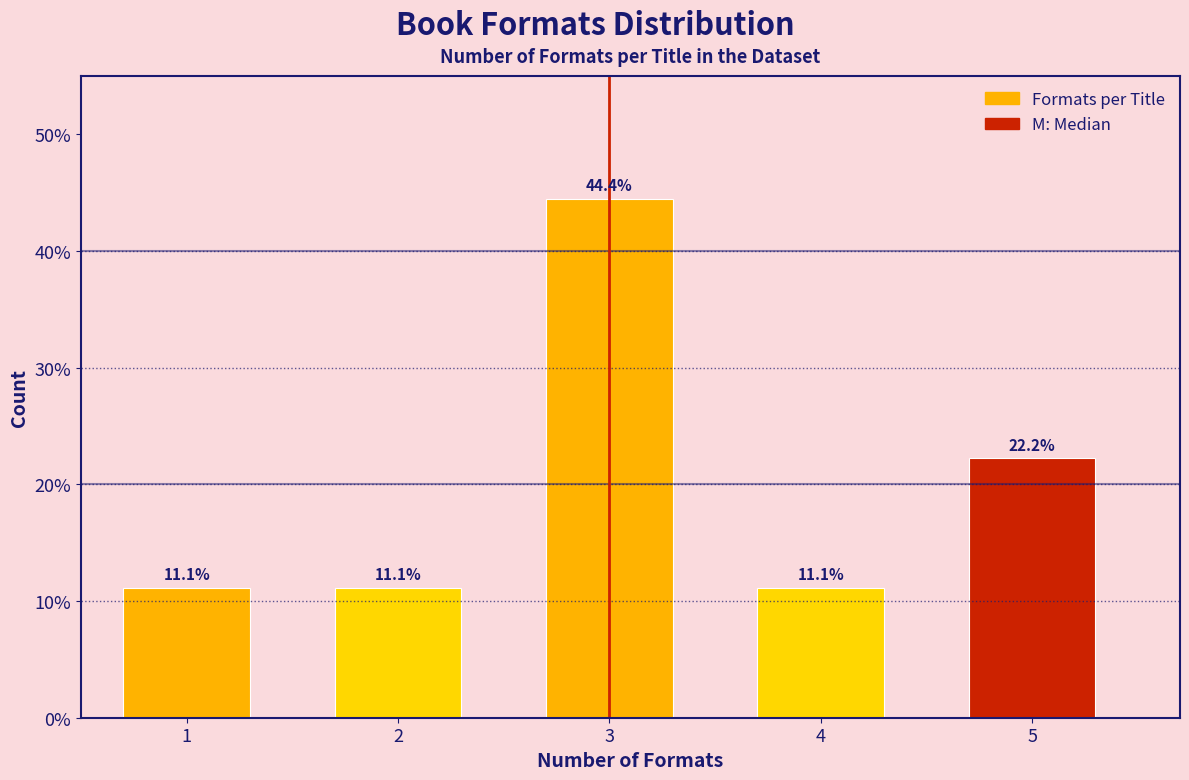

Reading right to left, transcribe all the data shown in this chart.

22.2	11.1	44.4	11.1	11.1